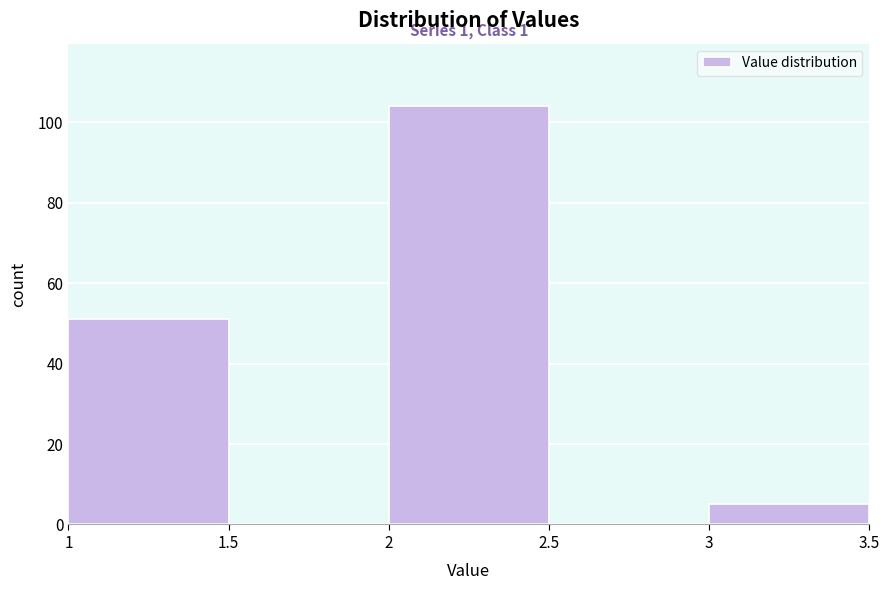

Which range on the x-axis has the tallest bar?

2 to 2.5